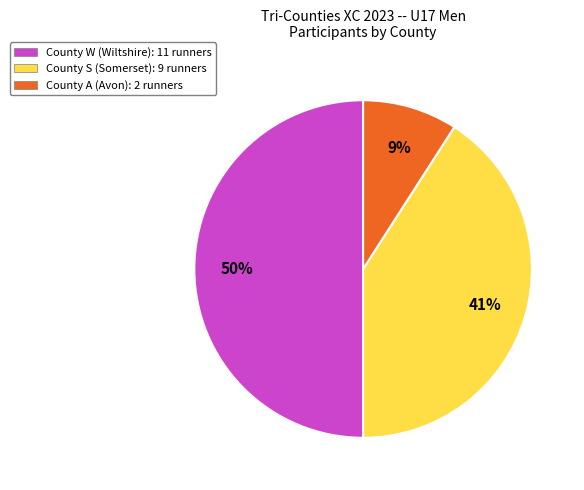

What is the largest slice in the pie chart?

County W (Wiltshire): 11 runners